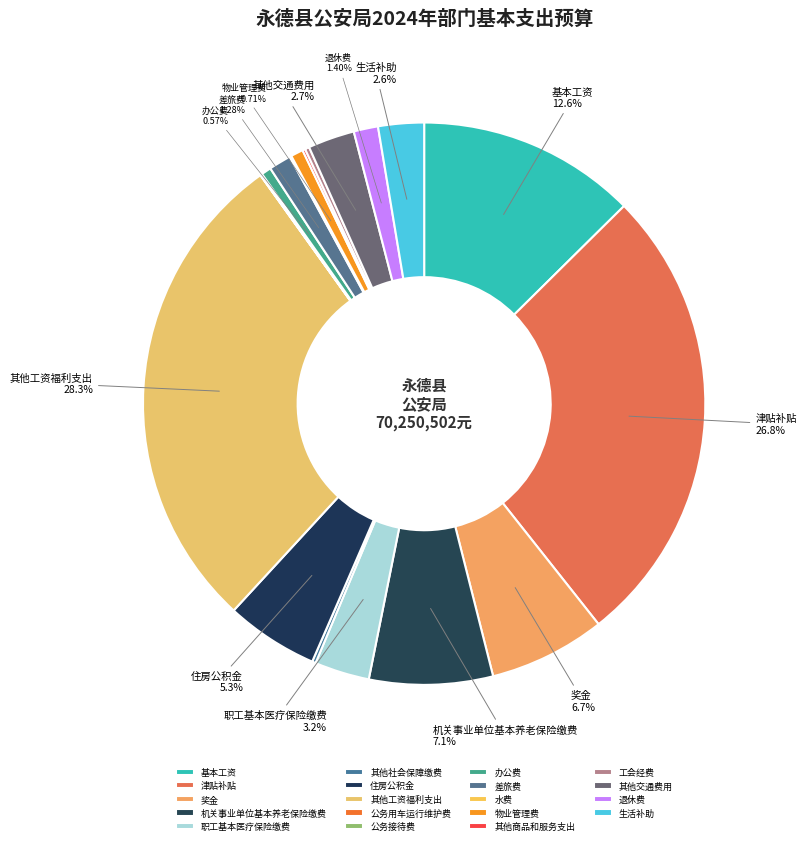

What is the change in value from 公务用车运行维护费 to 差旅费?

+890000.0